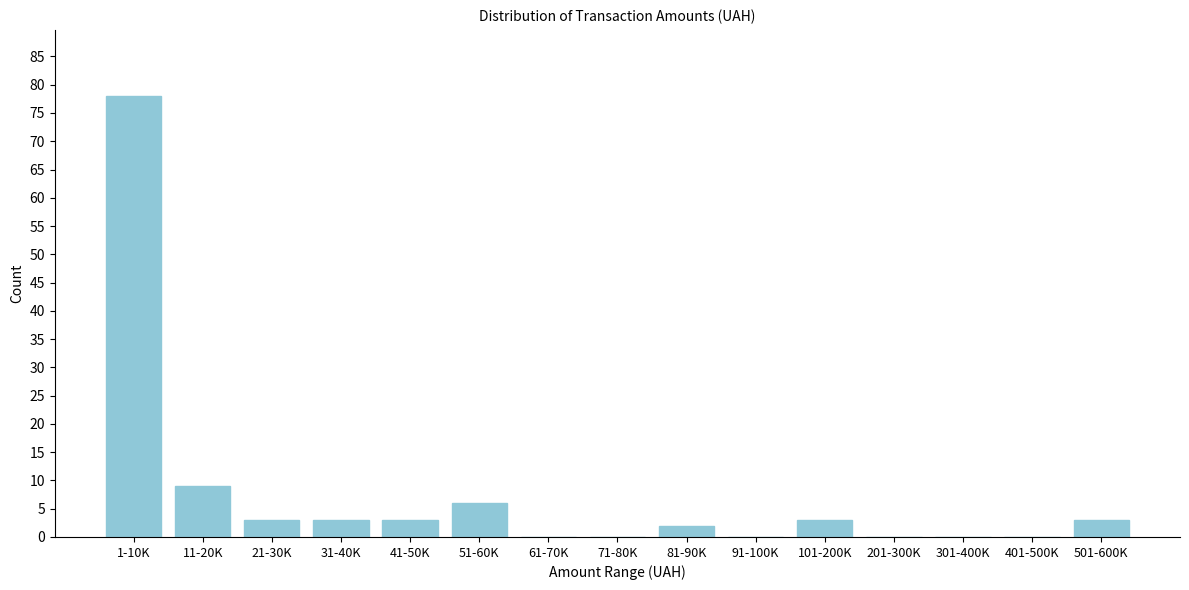

Reading left to right, what are all the values shown in this chart?

1-10K=78	11-20K=9	21-30K=3	31-40K=3	41-50K=3	51-60K=6	61-70K=0	71-80K=0	81-90K=2	91-100K=0	101-200K=3	201-300K=0	301-400K=0	401-500K=0	501-600K=3